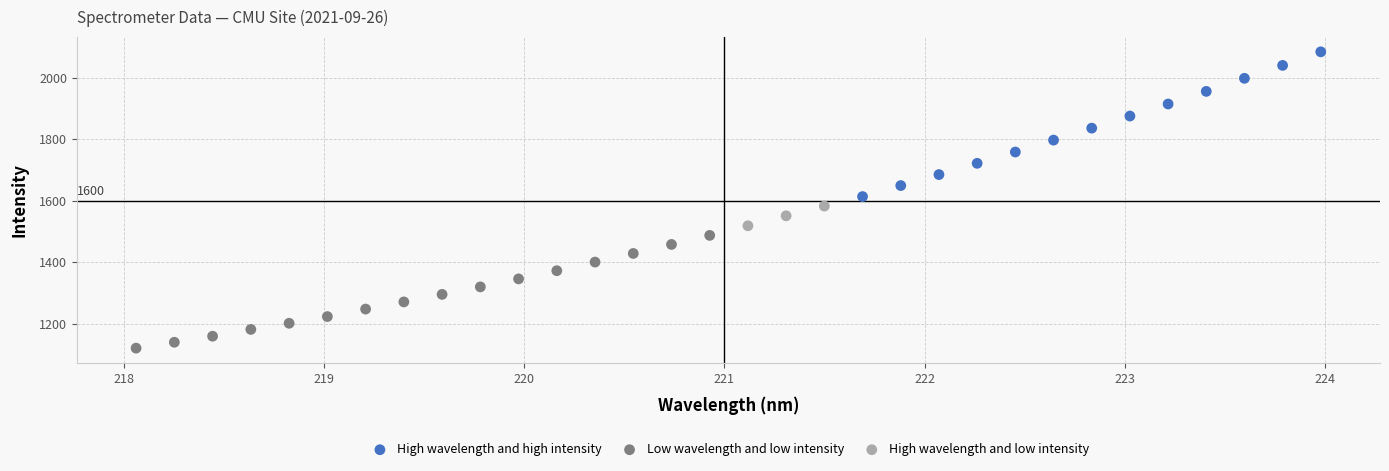

Which series has the largest Y range (max minus min)?

High wavelength and high intensity